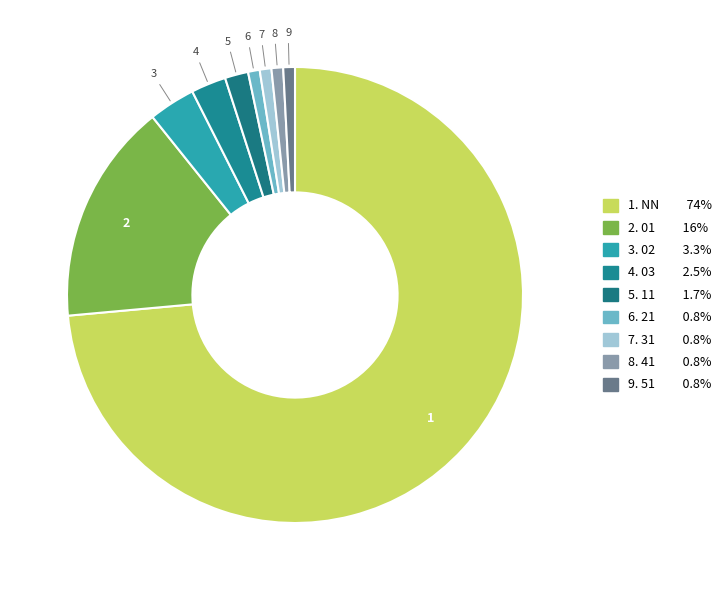

Rank the categories by value from lowest to highest.

21, 31, 41, 51, 11, 03, 02, 01, NN